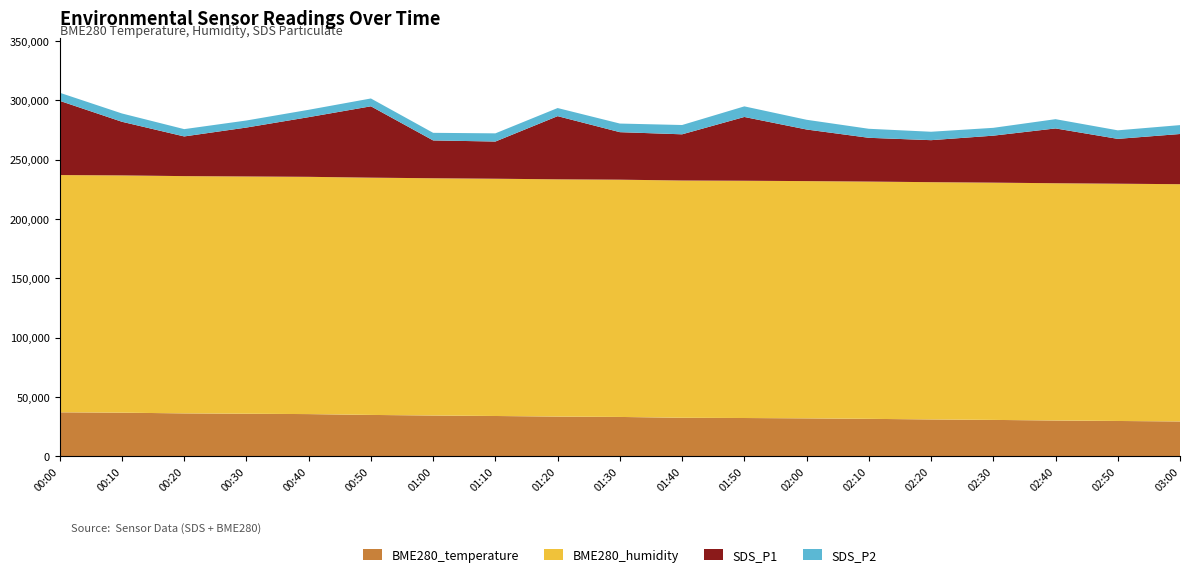

What is the total value across all series at 01:30?

280410.0